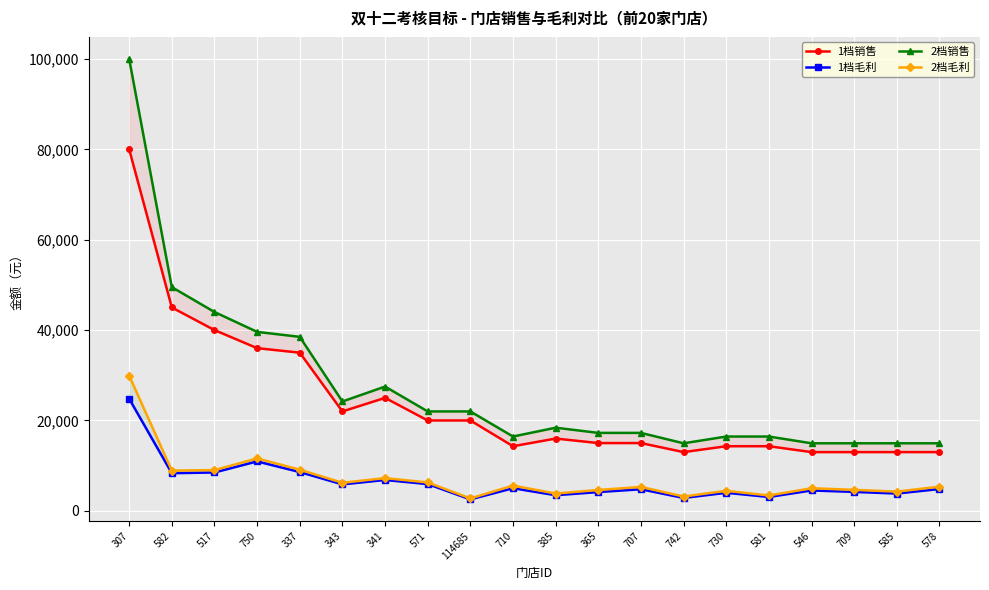

At which category does 2档销售 reach its first local peak?

341